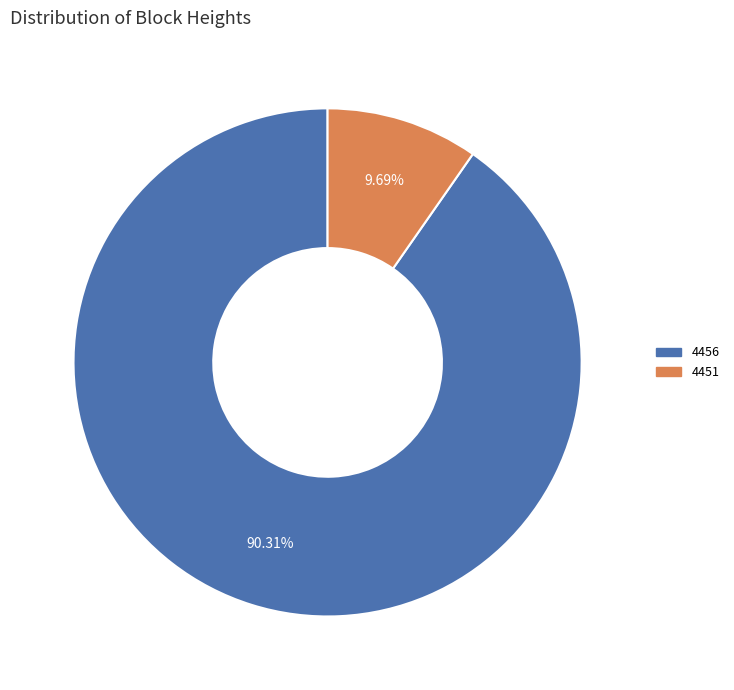

Does any single category account for the majority?

Yes